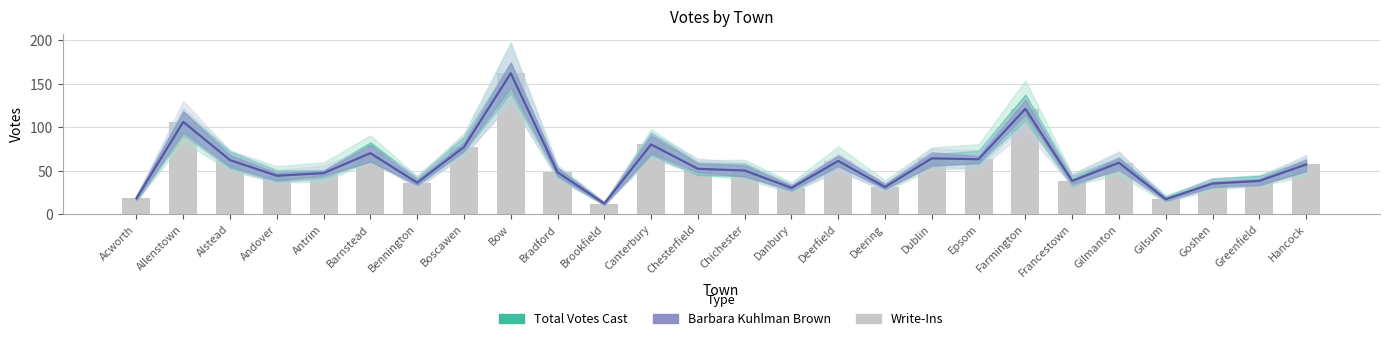

At Francestown, list the series in order from largest to smallest.

Total Votes Cast, Barbara Kuhlman Brown, Write-Ins